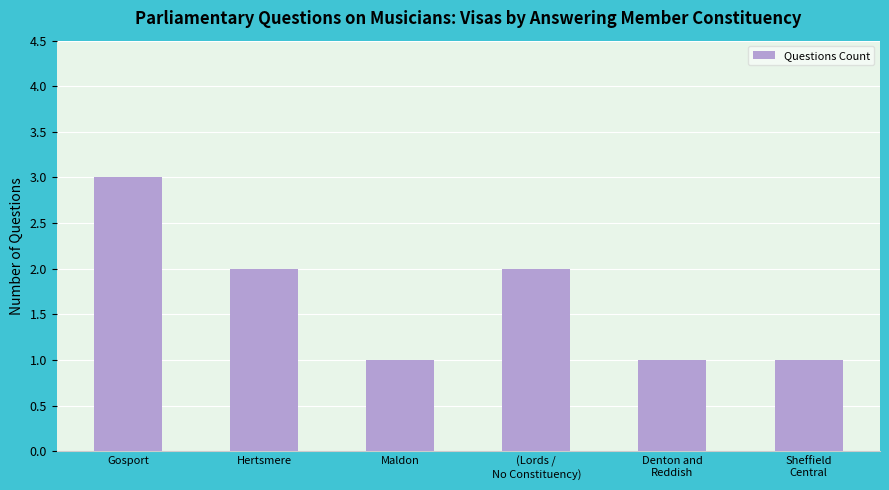

What is the label of the 4th bar from the left?

(Lords /
No Constituency)